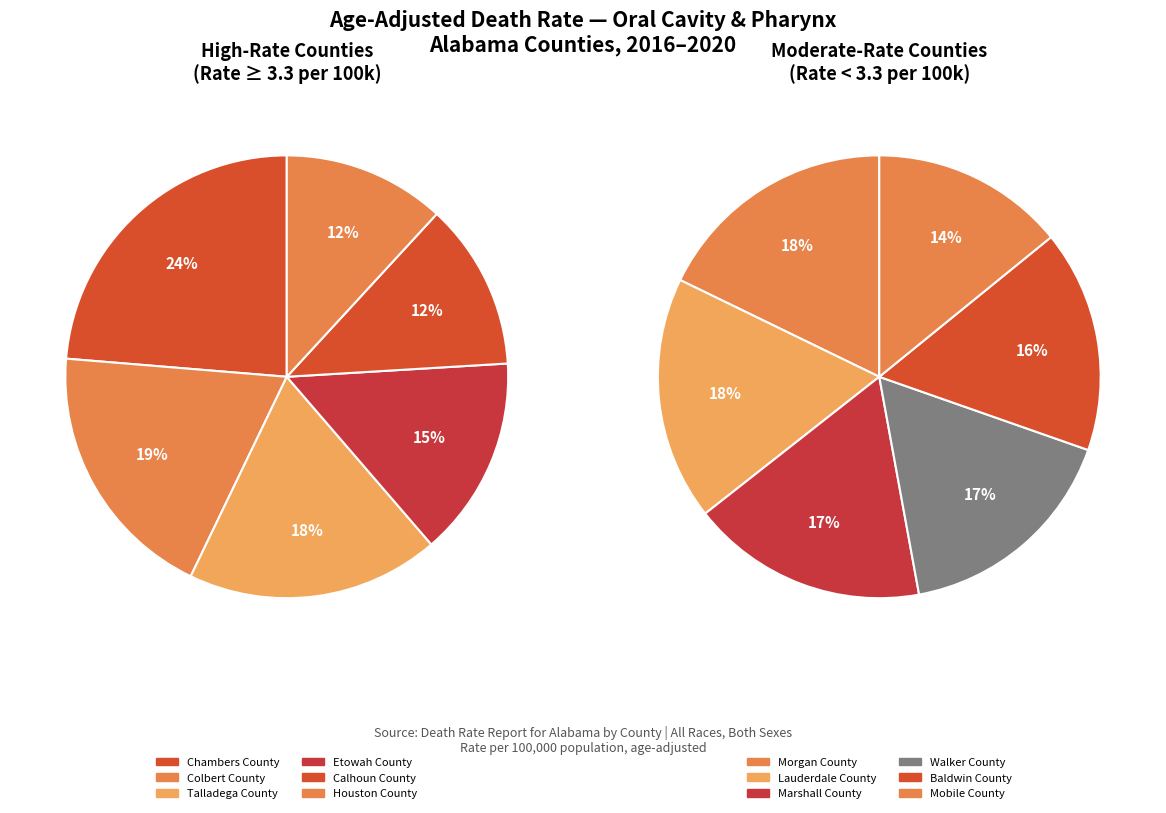

Which slice is the largest?

Chambers County